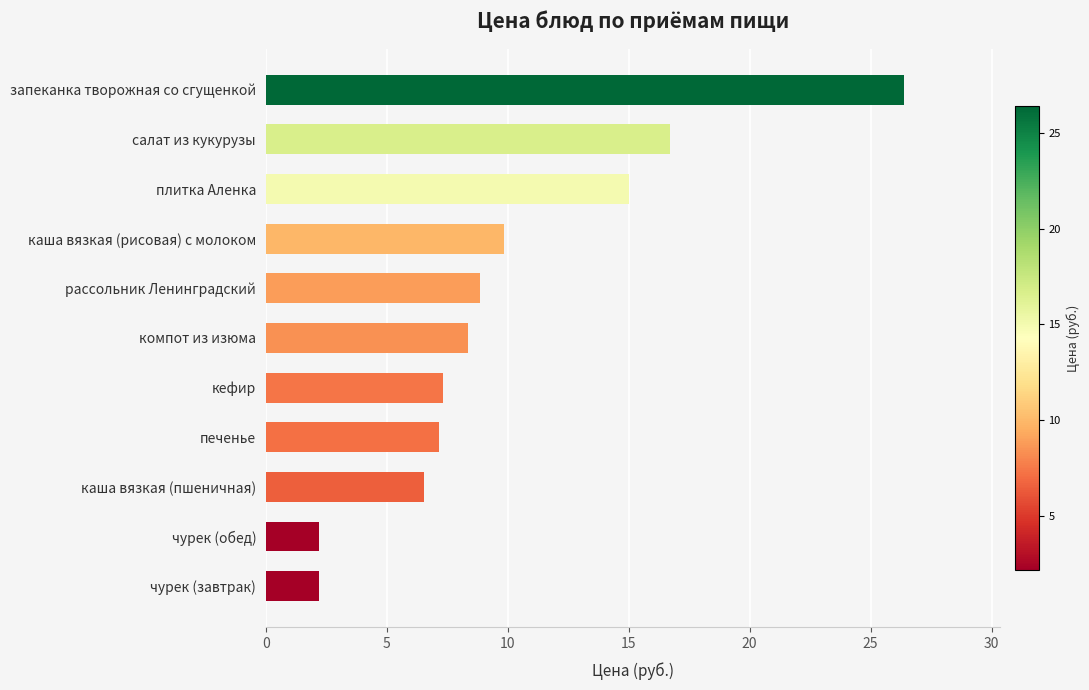

What is the difference between the maximum and minimum values?

24.2